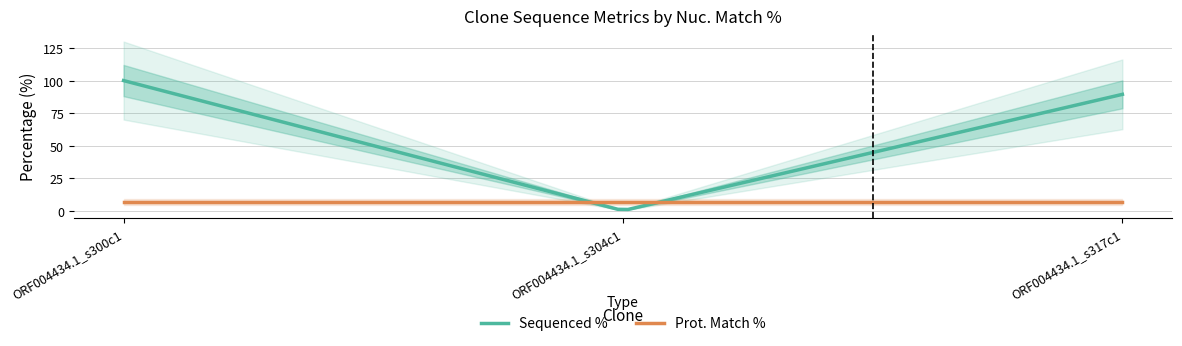

How many data points in Sequenced % are less than 89?

1